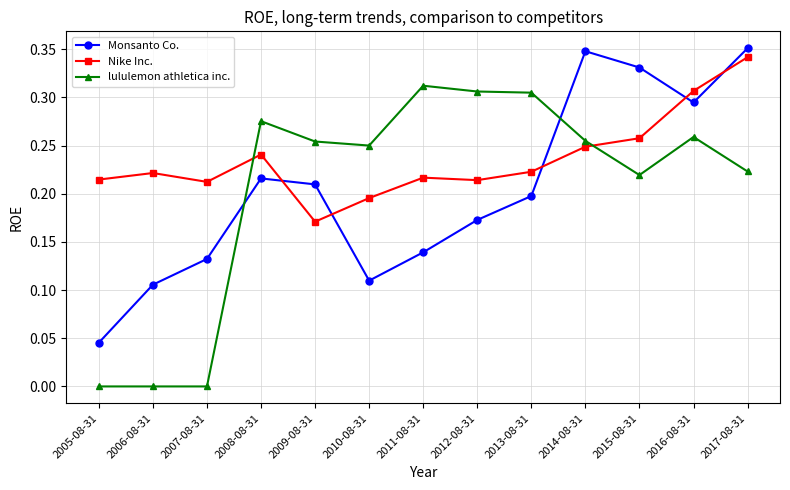

What is the sum of all Nike Inc. values?

3.1